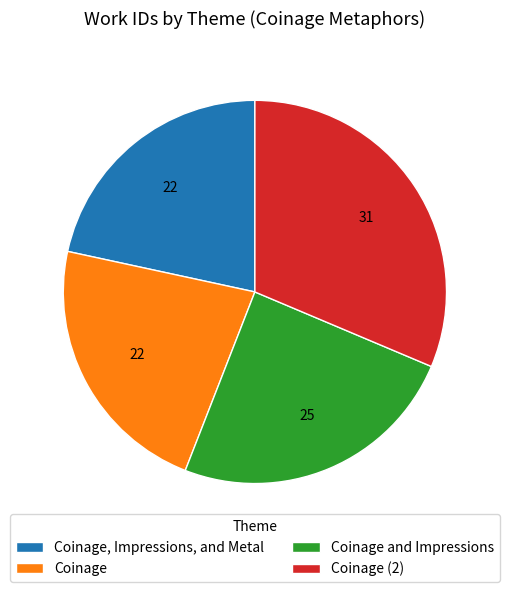

Which category has the smallest portion of the pie?

Coinage, Impressions, and Metal